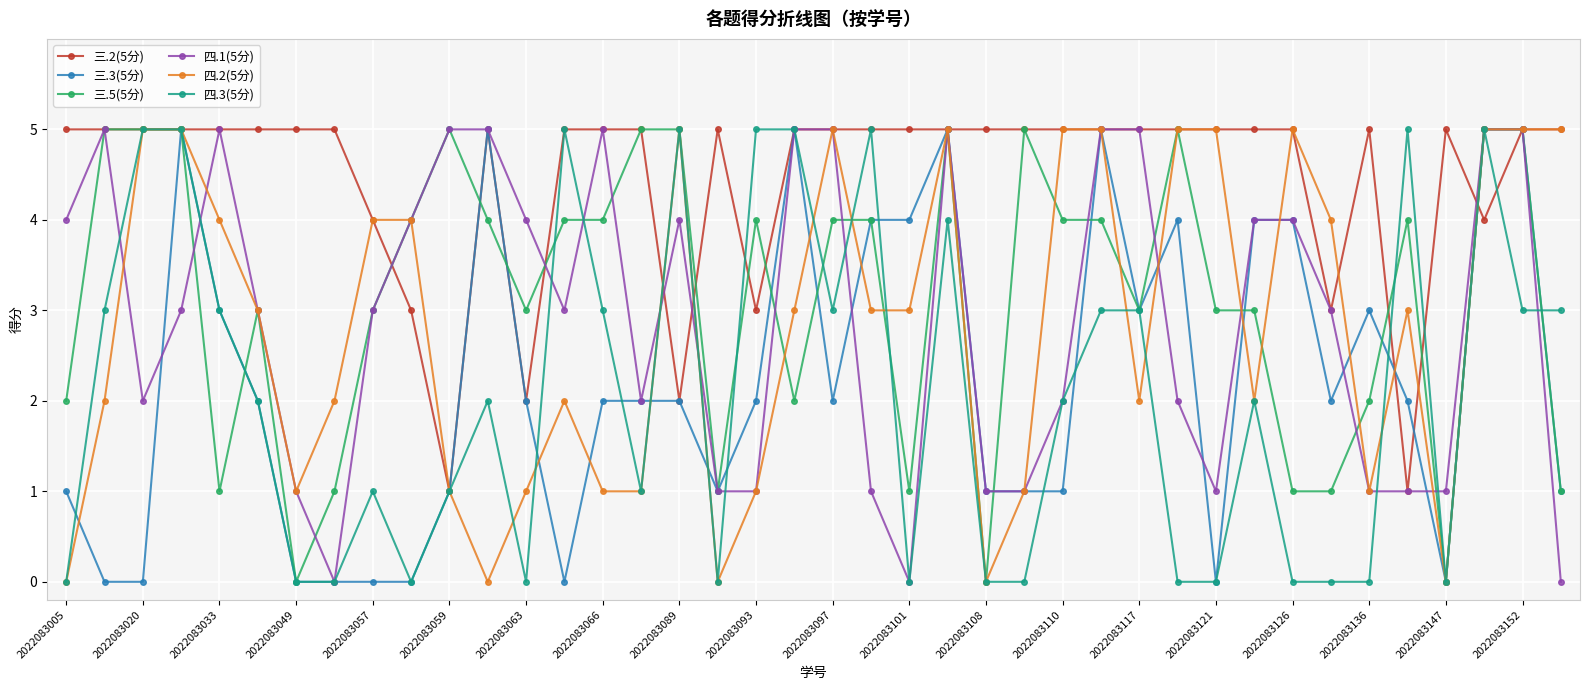

What is the average value of the 三.2(5分) series?

4